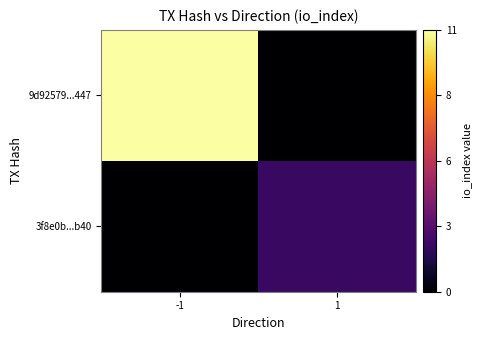

List the series in order of their peak value, highest first.

9d92579...447, 3f8e0b...b40